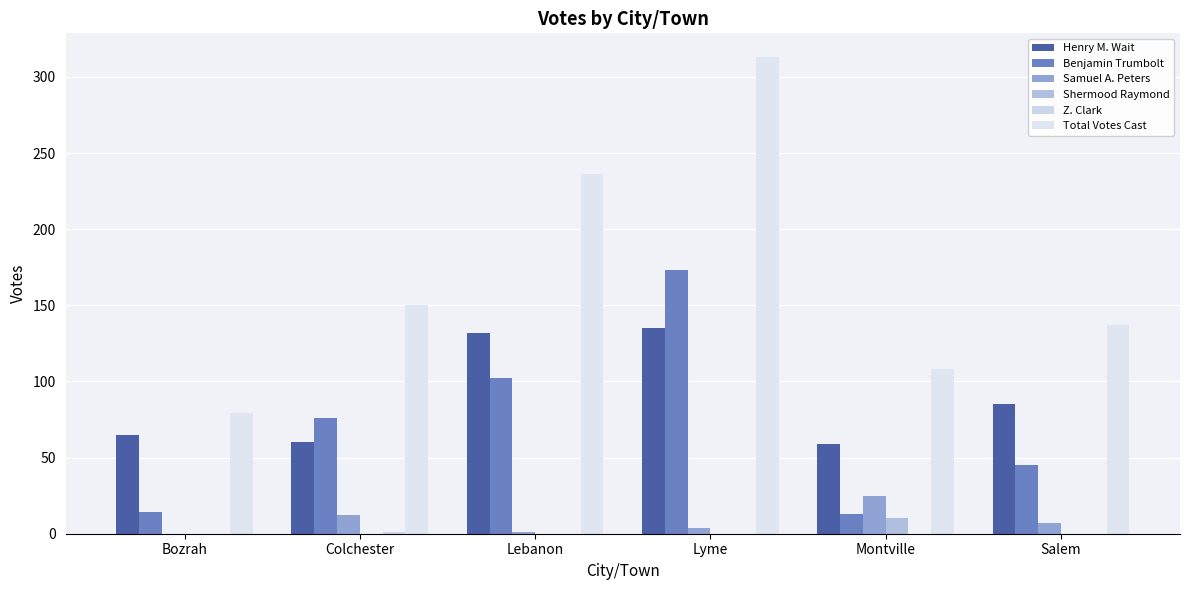

What is the total value across all series at Bozrah?

158